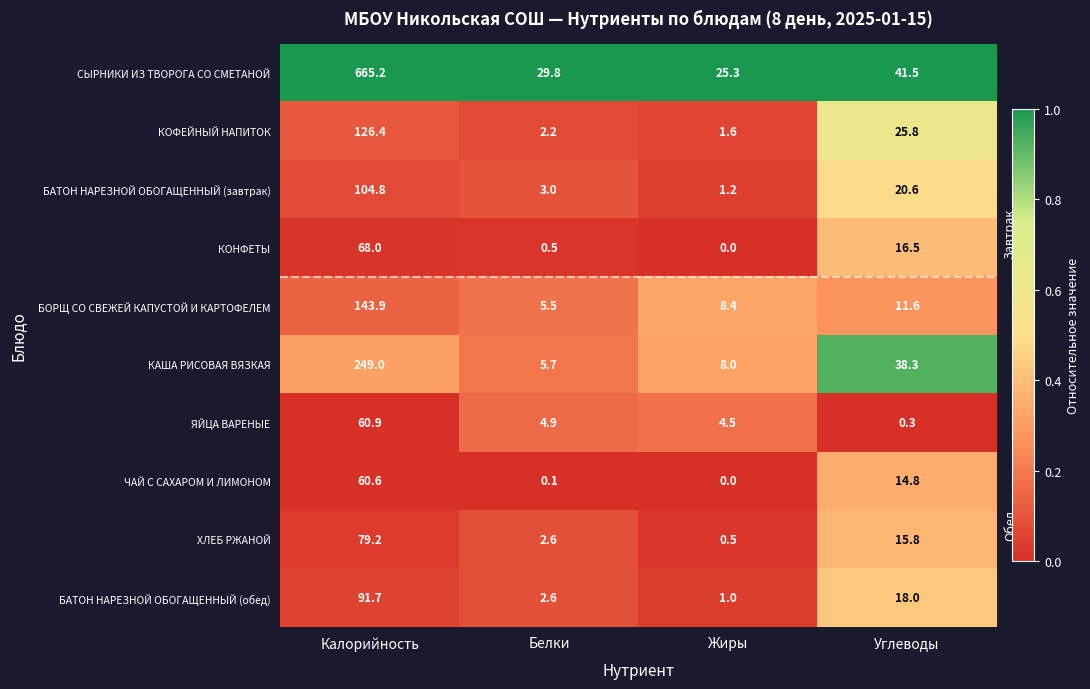

What is the total value across all series at Белки?

56.9